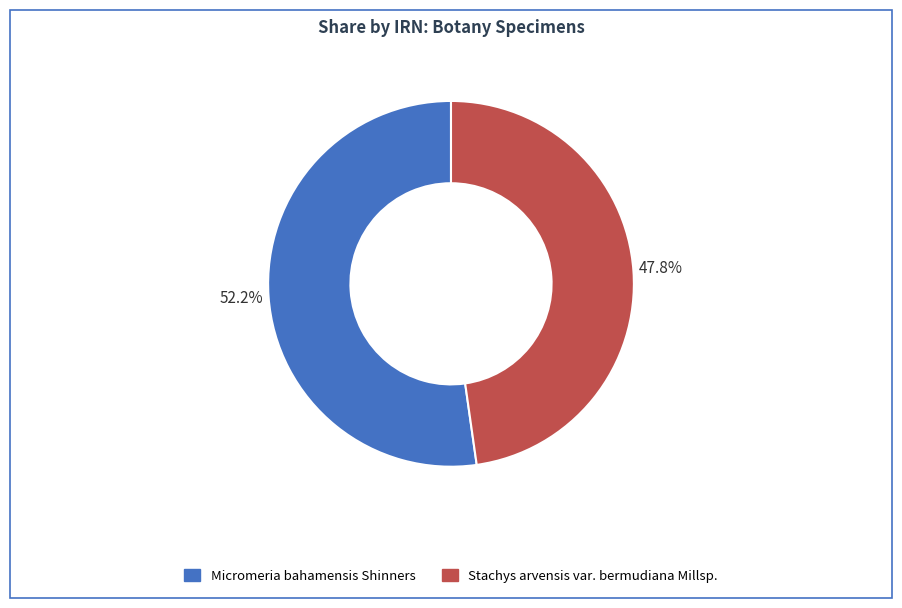

To the nearest percent, what portion does Micromeria bahamensis Shinners represent?

52%